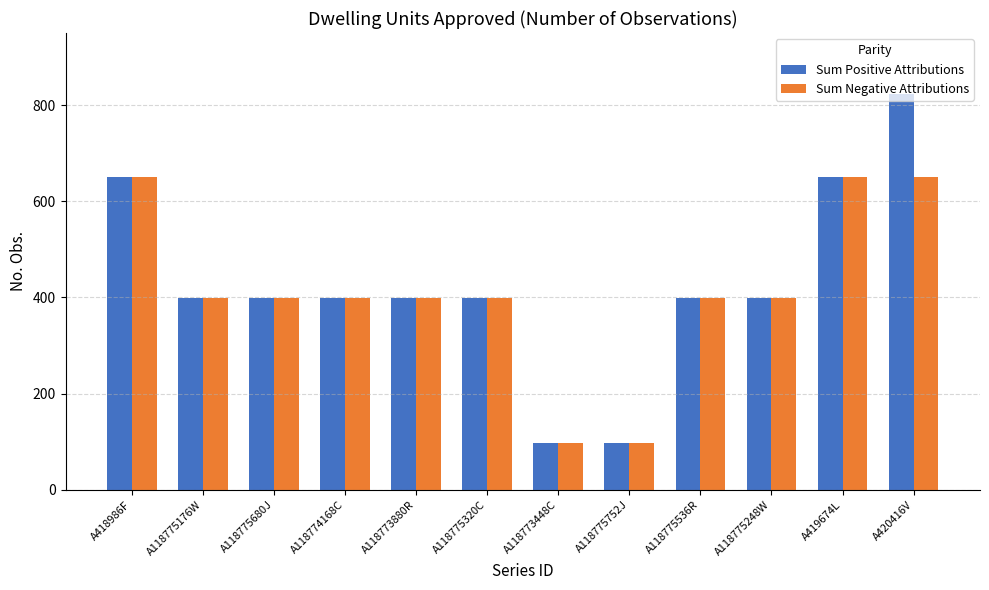

Does the chart contain any negative values?

No